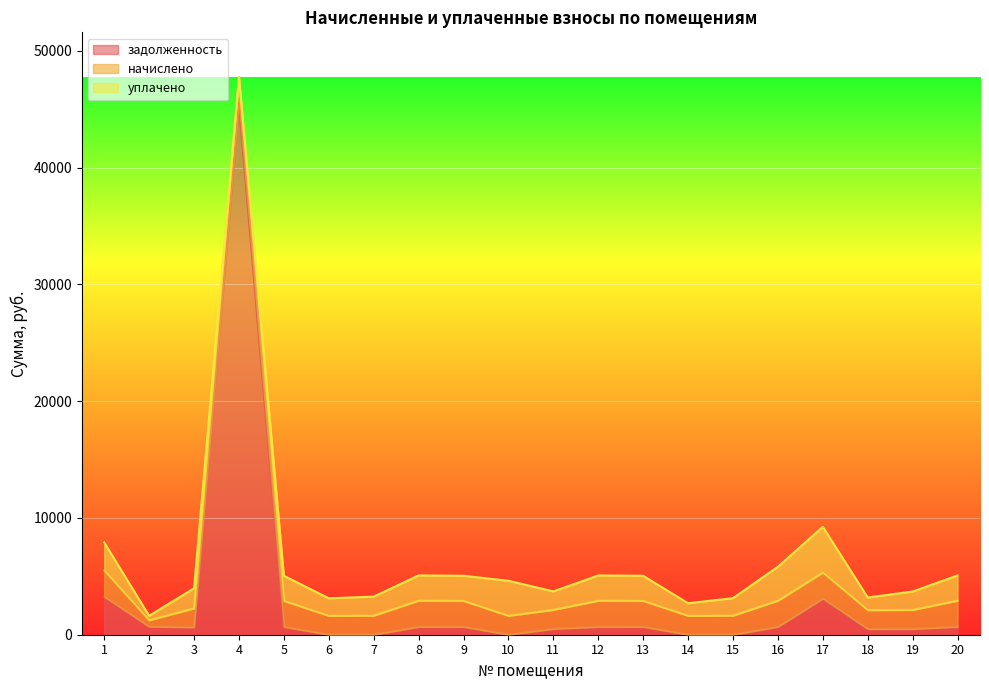

How many lines are shown in the chart?

3